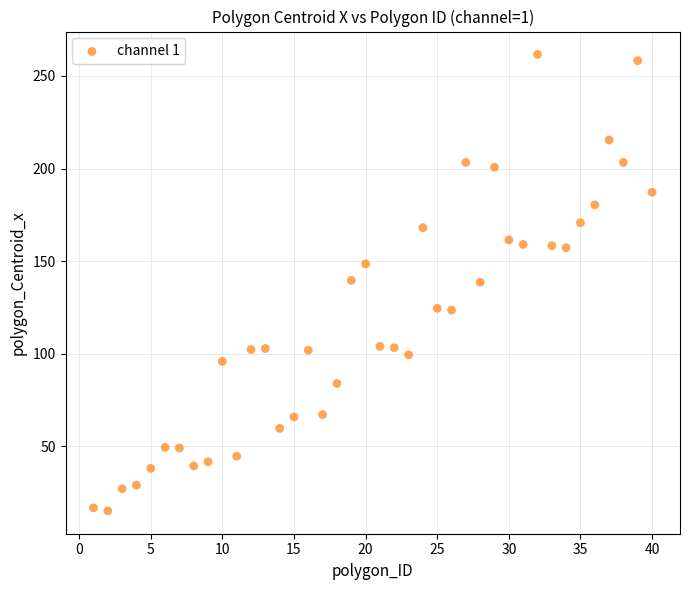

What is the range of Y values (max minus min)?

246.6